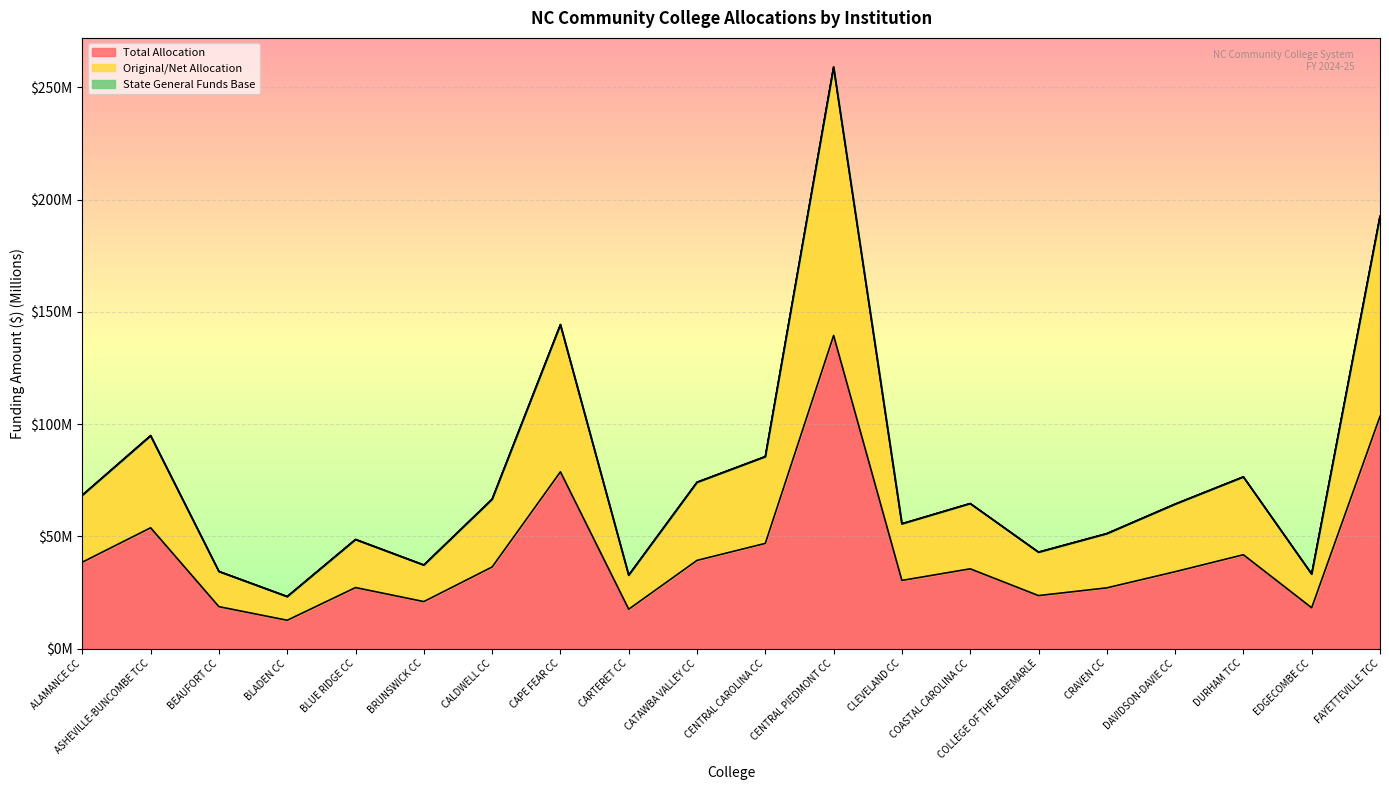

At which label is Original/Net Allocation closest to 141?

CAPE FEAR CC